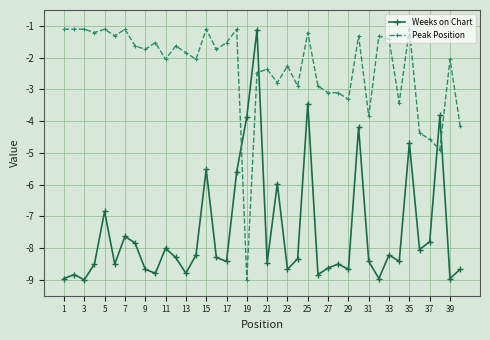

True or false: Weeks on Chart has more than 2 points higher than both neighbors.

True